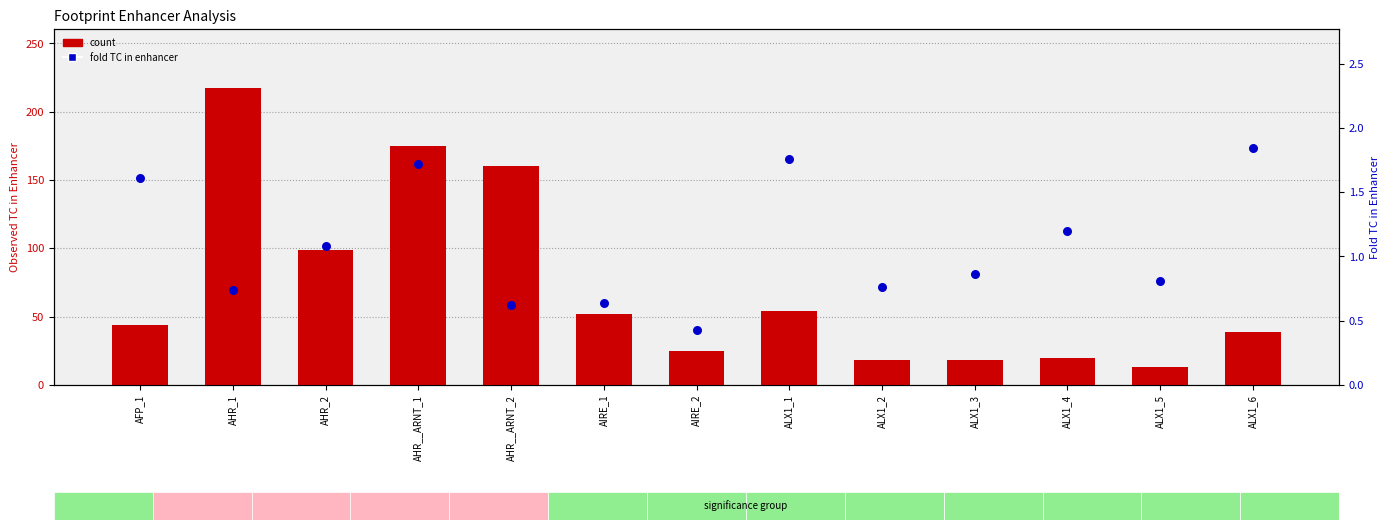

At which category is the sum across all series the highest?

AHR_1